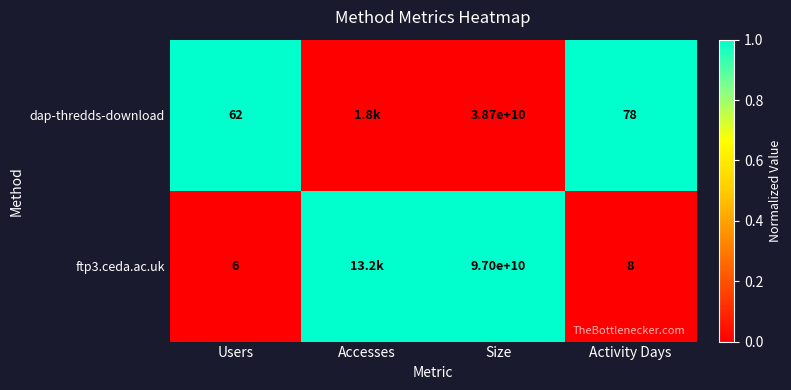

Is the value of ftp3.ceda.ac.uk at Users greater than the value of dap-thredds-download at Activity Days?

No